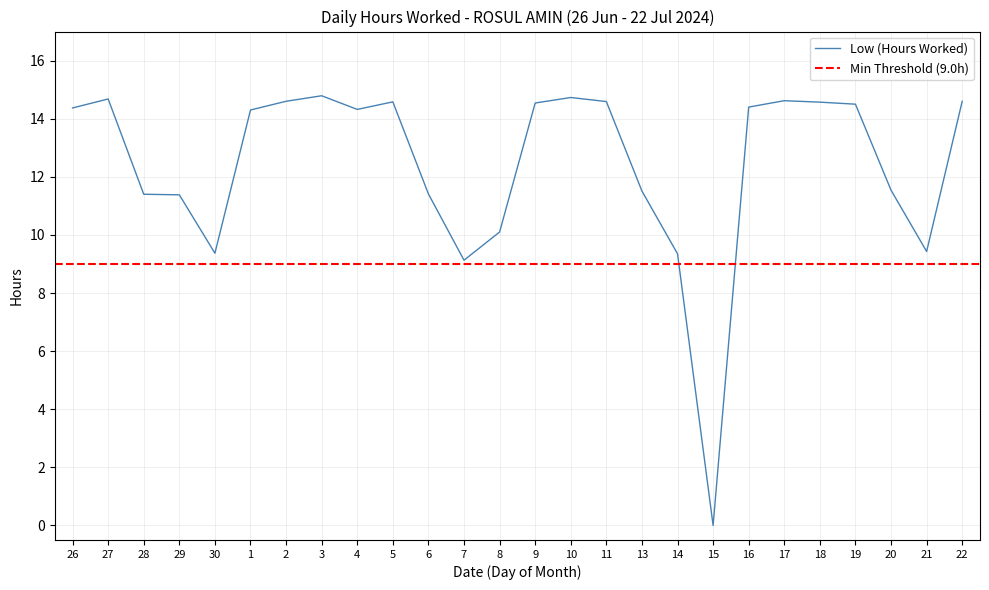

What is the sum of the values at 16 and 5?

29.0